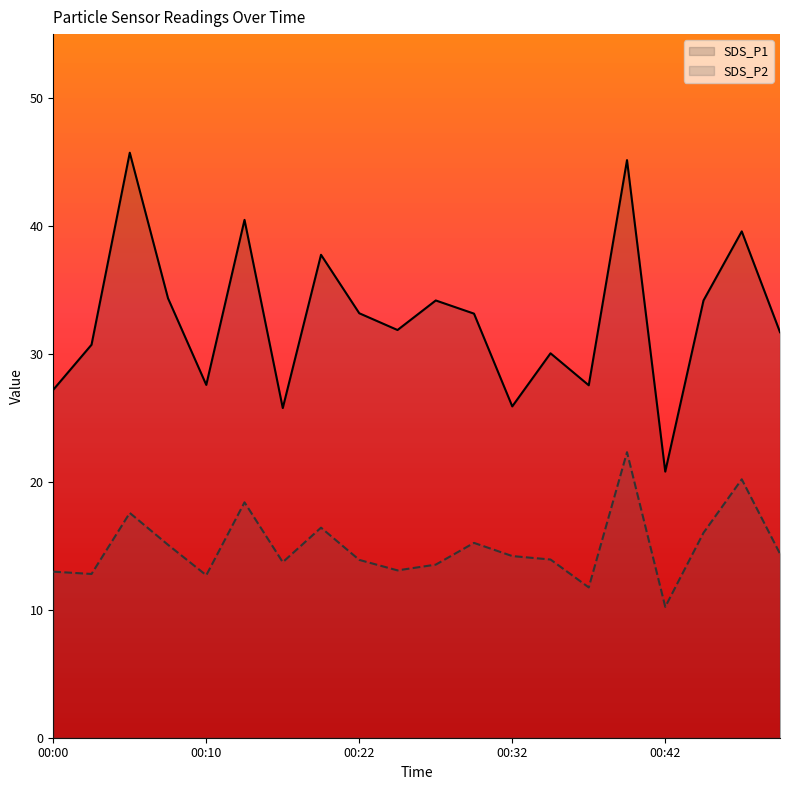

What is the value of the SDS_P1 point at the 16th from the left?

45.1